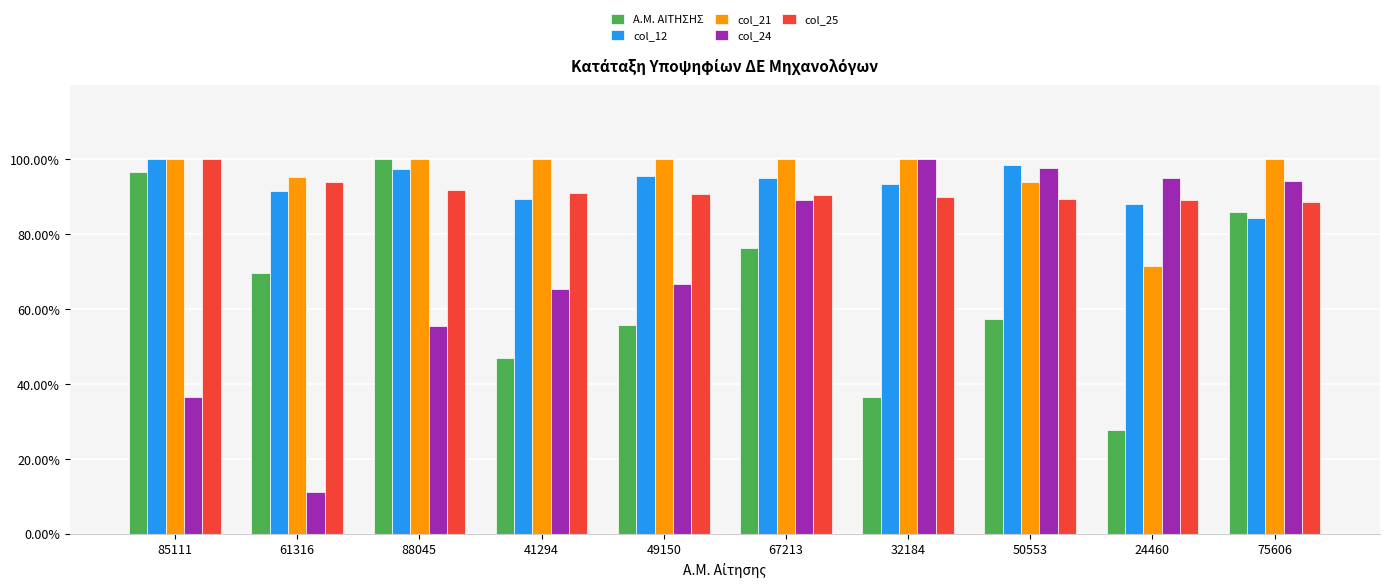

What is the greatest value displayed?

100.0